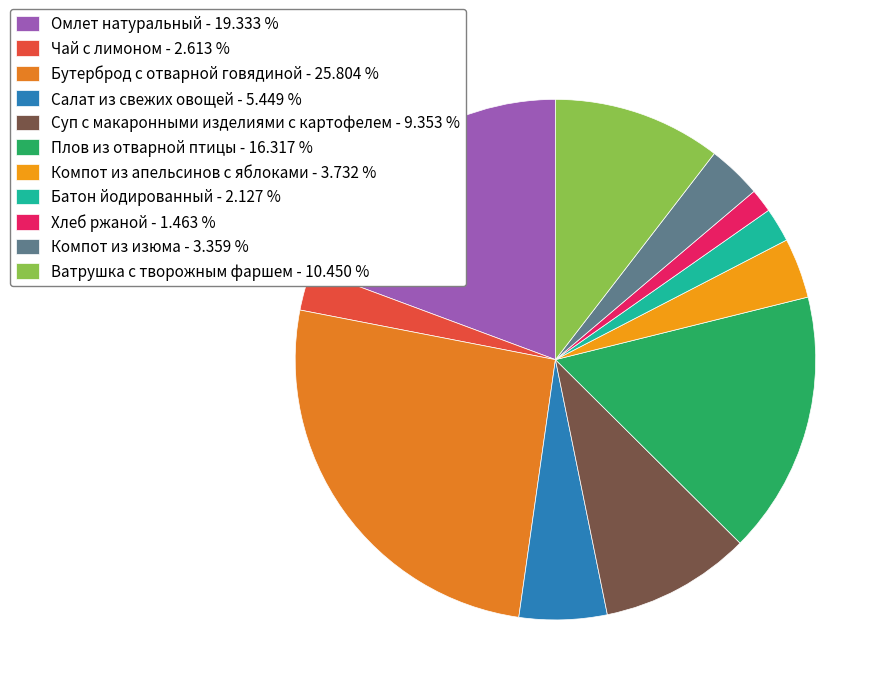

How many slices are in this pie chart?

11